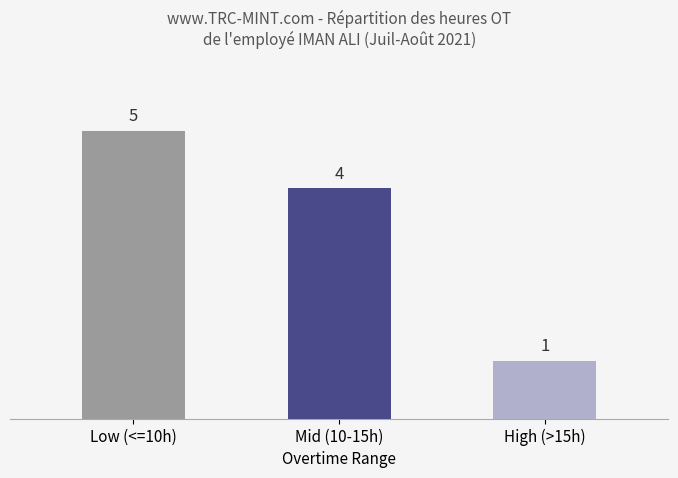

Rank the categories by value from lowest to highest.

High (>15h), Mid (10-15h), Low (<=10h)